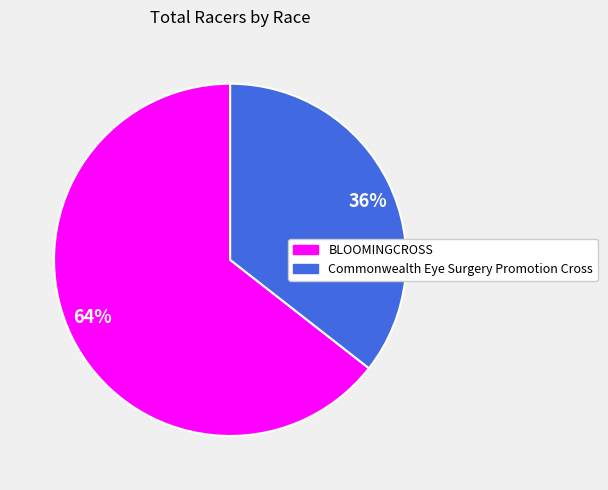

Which category accounts for the majority?

64%